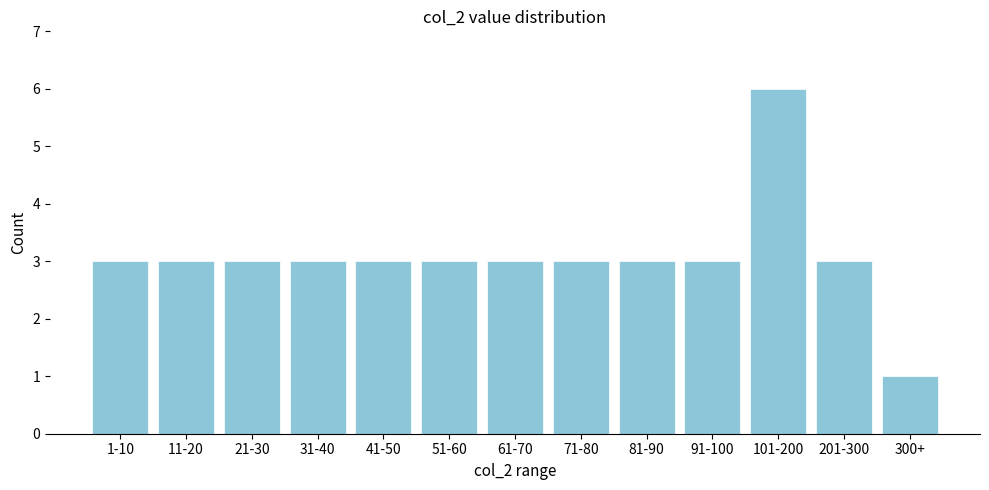

Reading right to left, extract all data points from this chart.

300+=1	201-300=3	101-200=6	91-100=3	81-90=3	71-80=3	61-70=3	51-60=3	41-50=3	31-40=3	21-30=3	11-20=3	1-10=3